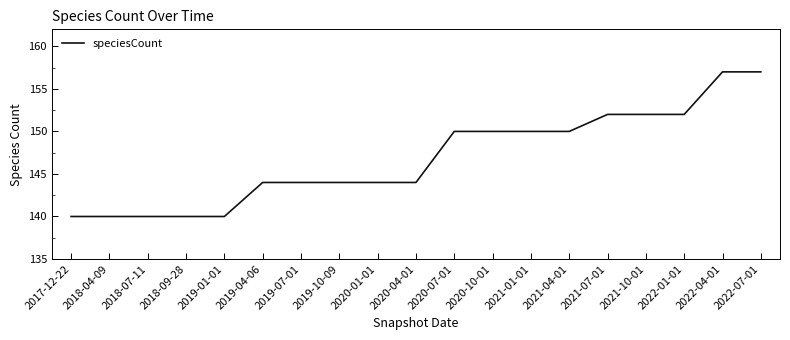

What is the difference between the values at 2020-07-01 and 2020-04-01?

6